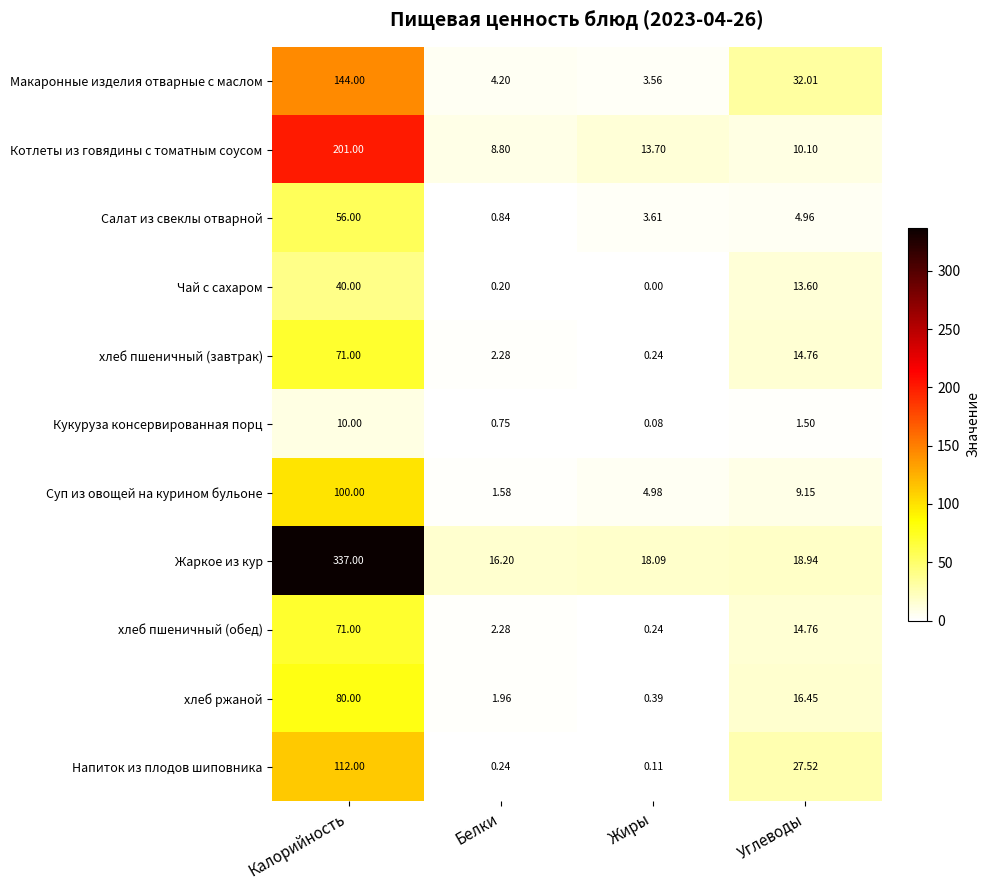

Which series has the largest range (max minus min)?

Жаркое из кур